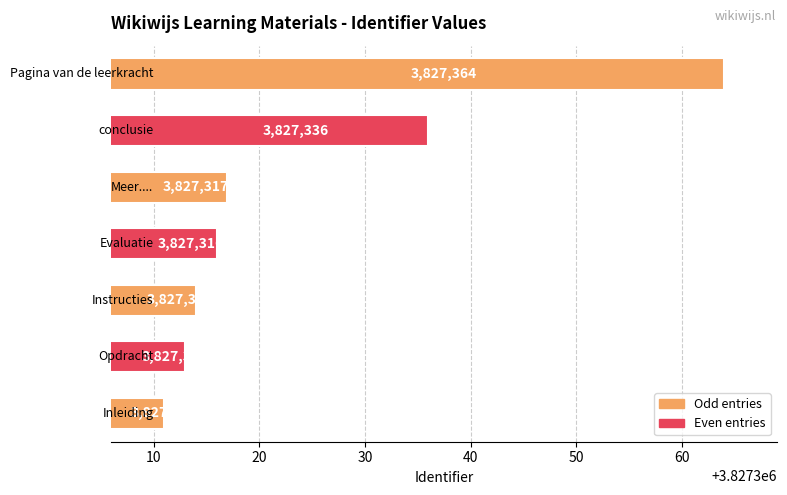

What is the maximum value shown in the chart?

3827364